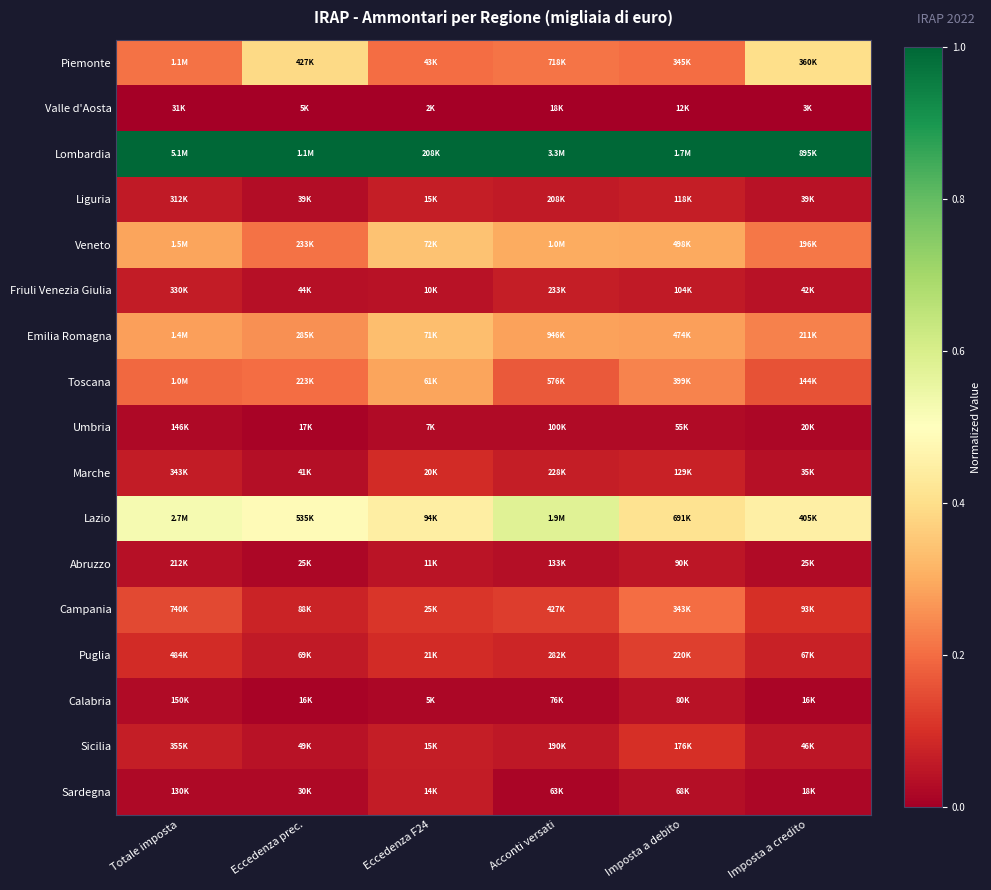

Reading left to right, extract all data points from this chart.

Piemonte: Totale imposta=0.2	Eccedenza prec.=0.4	Eccedenza F24=0.2	Acconti versati=0.2	Imposta a debito=0.2	Imposta a credito=0.4
Valle d'Aosta: Totale imposta=0.0	Eccedenza prec.=0.0	Eccedenza F24=0.0	Acconti versati=0.0	Imposta a debito=0.0	Imposta a credito=0.0
Lombardia: Totale imposta=1.0	Eccedenza prec.=1.0	Eccedenza F24=1.0	Acconti versati=1.0	Imposta a debito=1.0	Imposta a credito=1.0
Liguria: Totale imposta=0.1	Eccedenza prec.=0.0	Eccedenza F24=0.1	Acconti versati=0.1	Imposta a debito=0.1	Imposta a credito=0.0
Veneto: Totale imposta=0.3	Eccedenza prec.=0.2	Eccedenza F24=0.3	Acconti versati=0.3	Imposta a debito=0.3	Imposta a credito=0.2
Friuli Venezia Giulia: Totale imposta=0.1	Eccedenza prec.=0.0	Eccedenza F24=0.0	Acconti versati=0.1	Imposta a debito=0.1	Imposta a credito=0.0
Emilia Romagna: Totale imposta=0.3	Eccedenza prec.=0.3	Eccedenza F24=0.3	Acconti versati=0.3	Imposta a debito=0.3	Imposta a credito=0.2
Toscana: Totale imposta=0.2	Eccedenza prec.=0.2	Eccedenza F24=0.3	Acconti versati=0.2	Imposta a debito=0.2	Imposta a credito=0.2
Umbria: Totale imposta=0.0	Eccedenza prec.=0.0	Eccedenza F24=0.0	Acconti versati=0.0	Imposta a debito=0.0	Imposta a credito=0.0
Marche: Totale imposta=0.1	Eccedenza prec.=0.0	Eccedenza F24=0.1	Acconti versati=0.1	Imposta a debito=0.1	Imposta a credito=0.0
Lazio: Totale imposta=0.5	Eccedenza prec.=0.5	Eccedenza F24=0.4	Acconti versati=0.6	Imposta a debito=0.4	Imposta a credito=0.5
Abruzzo: Totale imposta=0.0	Eccedenza prec.=0.0	Eccedenza F24=0.0	Acconti versati=0.0	Imposta a debito=0.0	Imposta a credito=0.0
Campania: Totale imposta=0.1	Eccedenza prec.=0.1	Eccedenza F24=0.1	Acconti versati=0.1	Imposta a debito=0.2	Imposta a credito=0.1
Puglia: Totale imposta=0.1	Eccedenza prec.=0.1	Eccedenza F24=0.1	Acconti versati=0.1	Imposta a debito=0.1	Imposta a credito=0.1
Calabria: Totale imposta=0.0	Eccedenza prec.=0.0	Eccedenza F24=0.0	Acconti versati=0.0	Imposta a debito=0.0	Imposta a credito=0.0
Sicilia: Totale imposta=0.1	Eccedenza prec.=0.0	Eccedenza F24=0.1	Acconti versati=0.1	Imposta a debito=0.1	Imposta a credito=0.0
Sardegna: Totale imposta=0.0	Eccedenza prec.=0.0	Eccedenza F24=0.1	Acconti versati=0.0	Imposta a debito=0.0	Imposta a credito=0.0